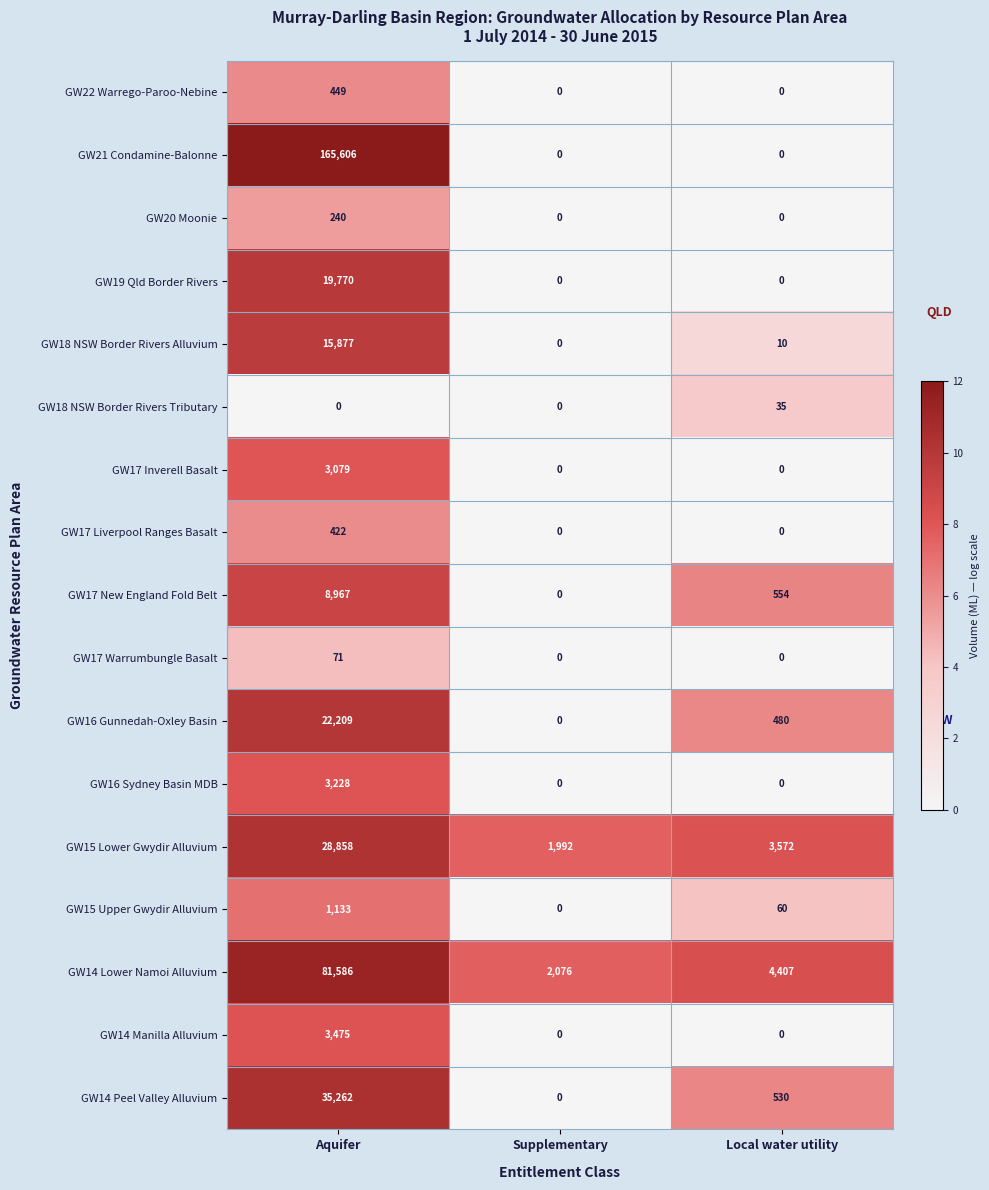

What is the difference between the highest and lowest values at Local water utility?

4407